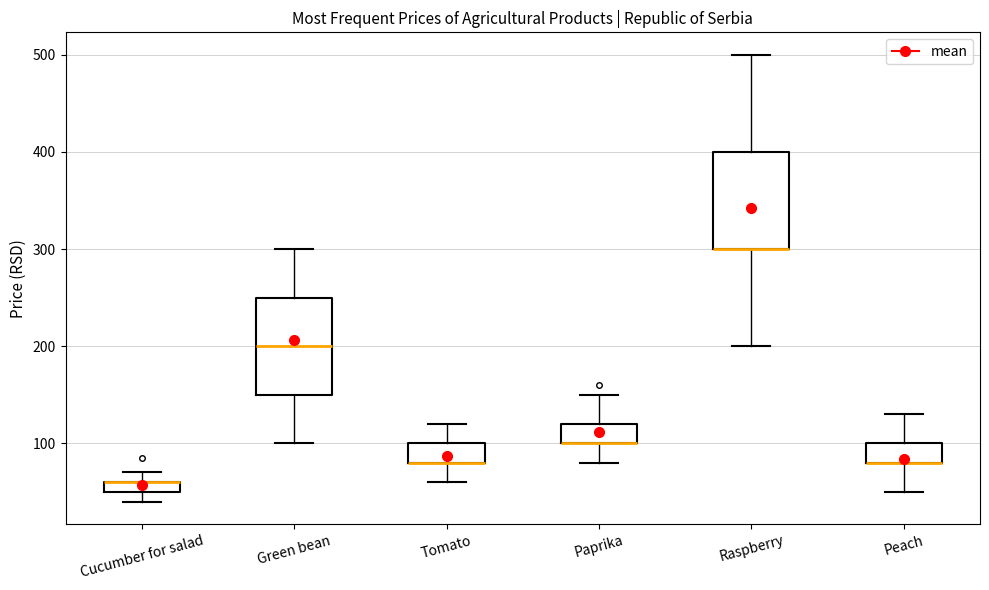

Where is the lower edge of the box for Tomato on the y-axis? The values are not printed on the chart, so give them approximately, as read against the axis.

80